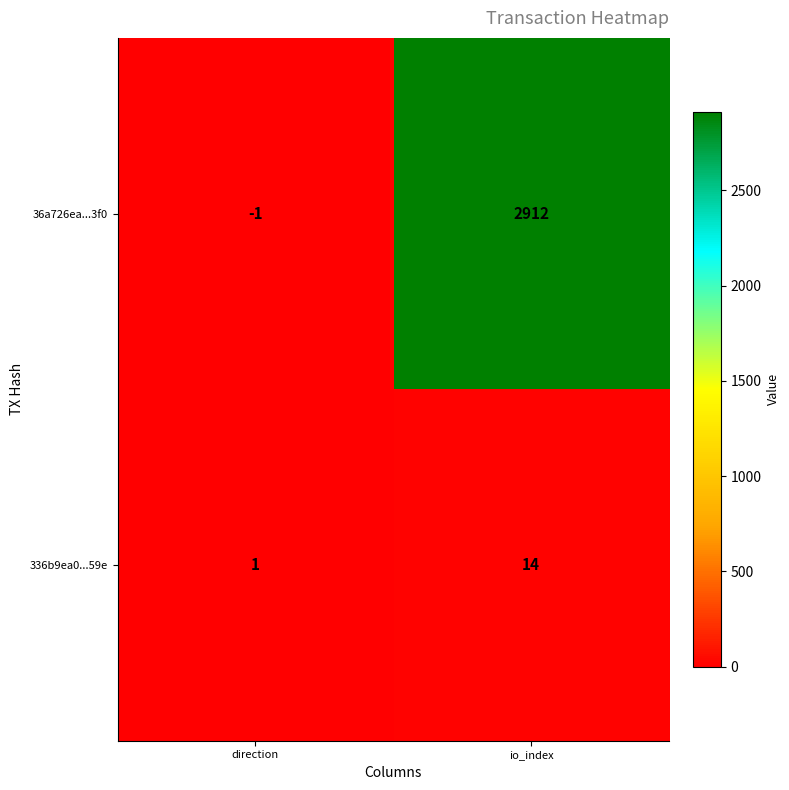

Which series has the widest spread of values?

36a726ea...3f0